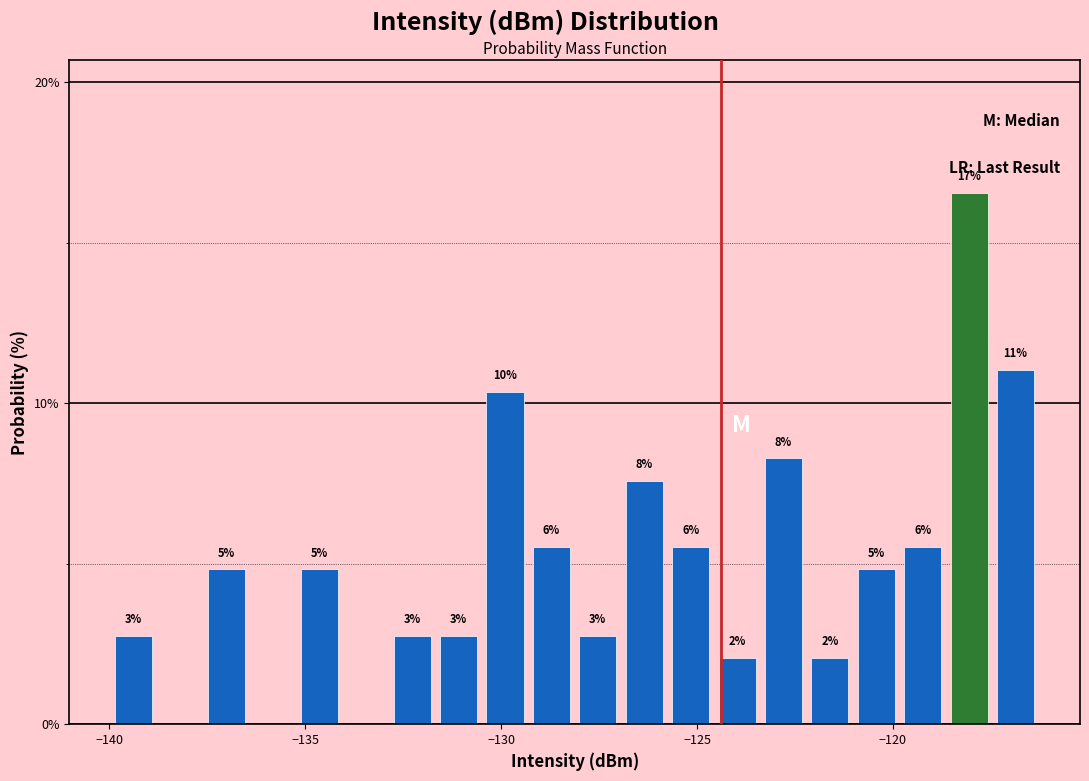

Read against the x-axis, roughly where is the centre of the tallest bar?

-118.0